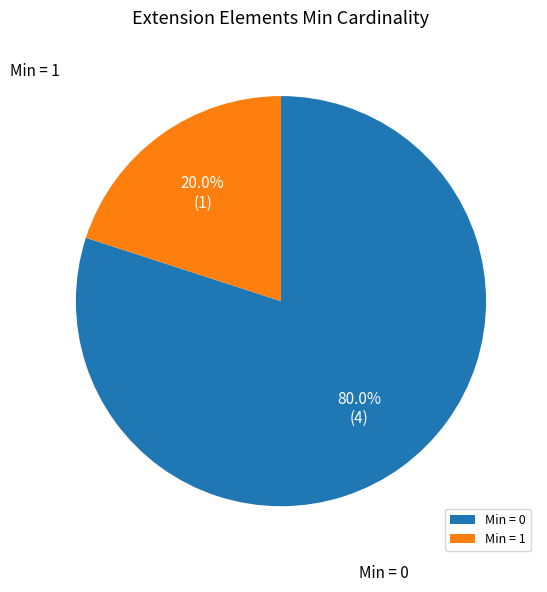

Which slice is the smallest?

Min = 1